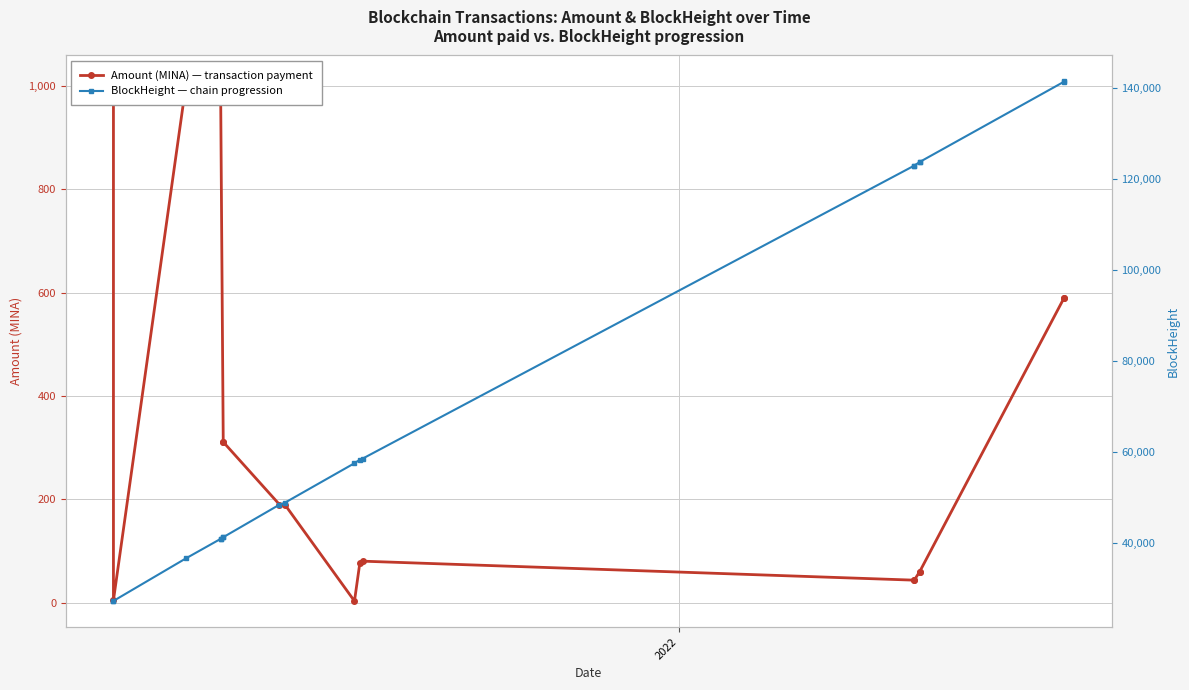

What are all the series names shown in the legend?

Amount (MINA), BlockHeight